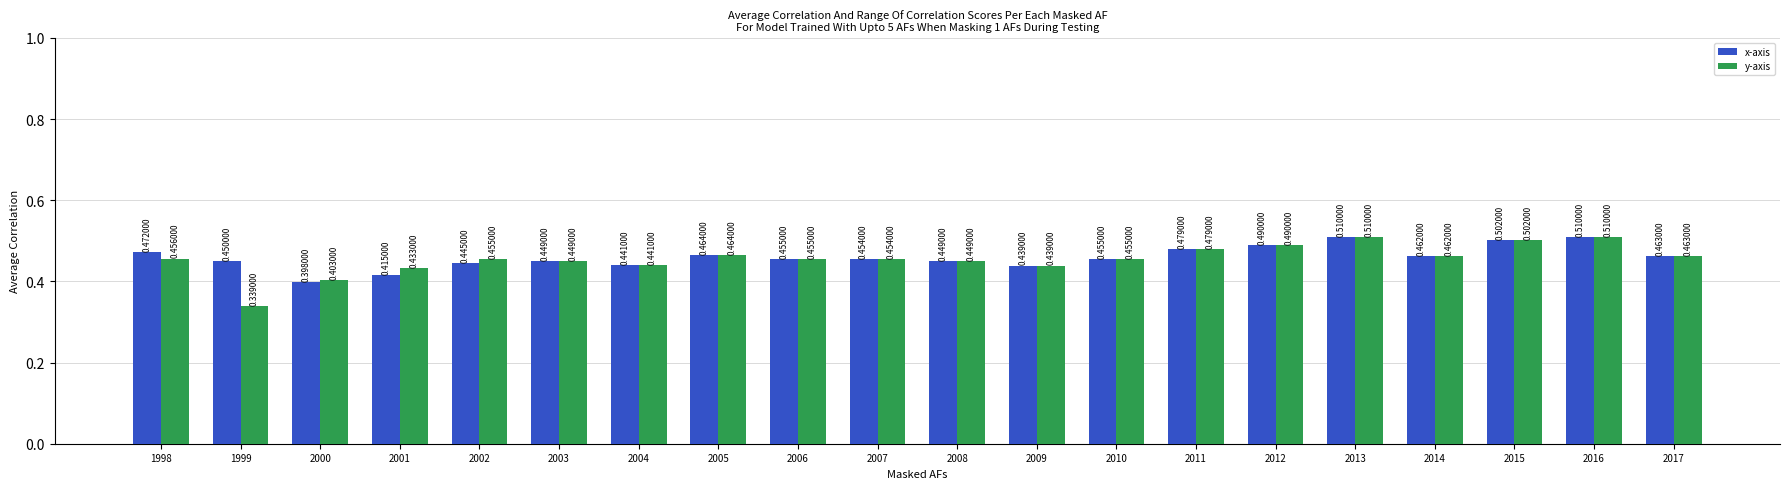

List the series in order of their overall mean, highest first.

x-axis, y-axis